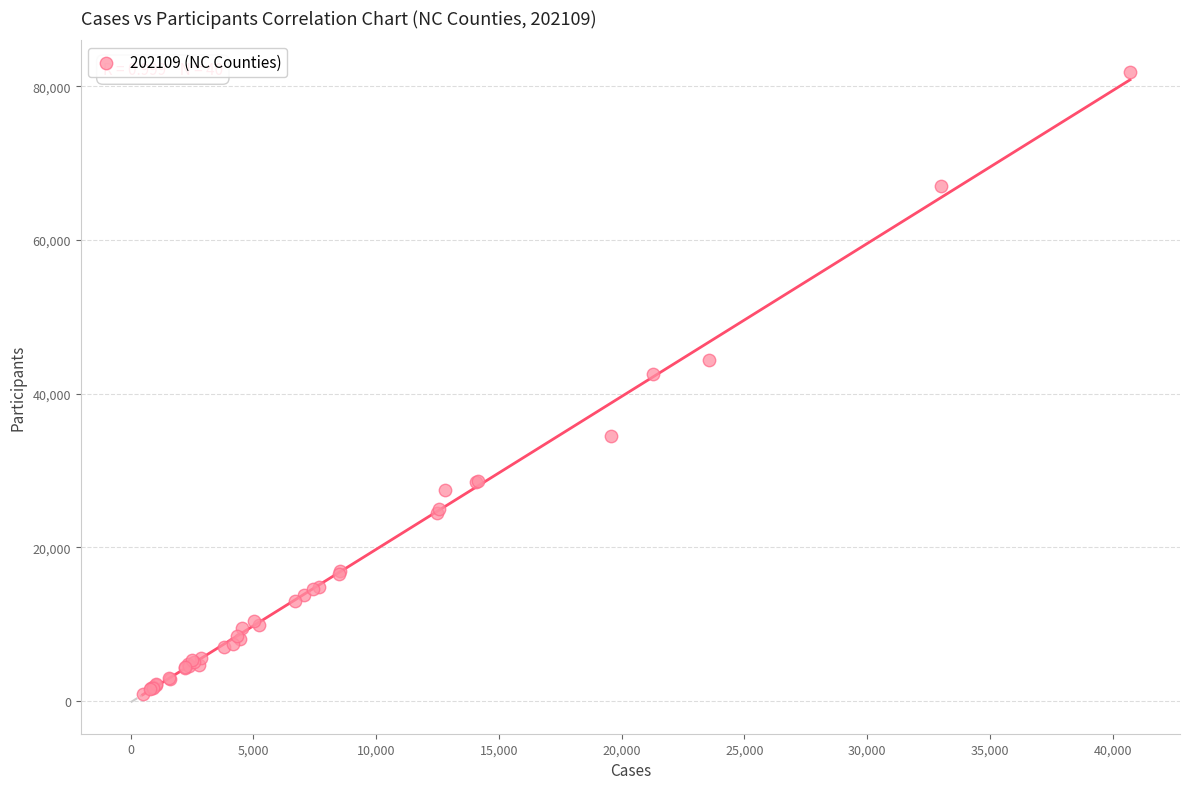

What Y value in the scatter plot is closest to 41423?

42499